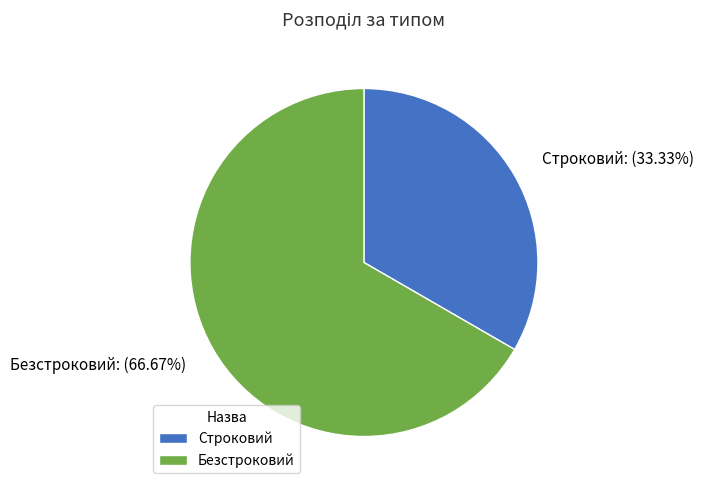

Which category has the biggest portion of the pie?

Безстроковий